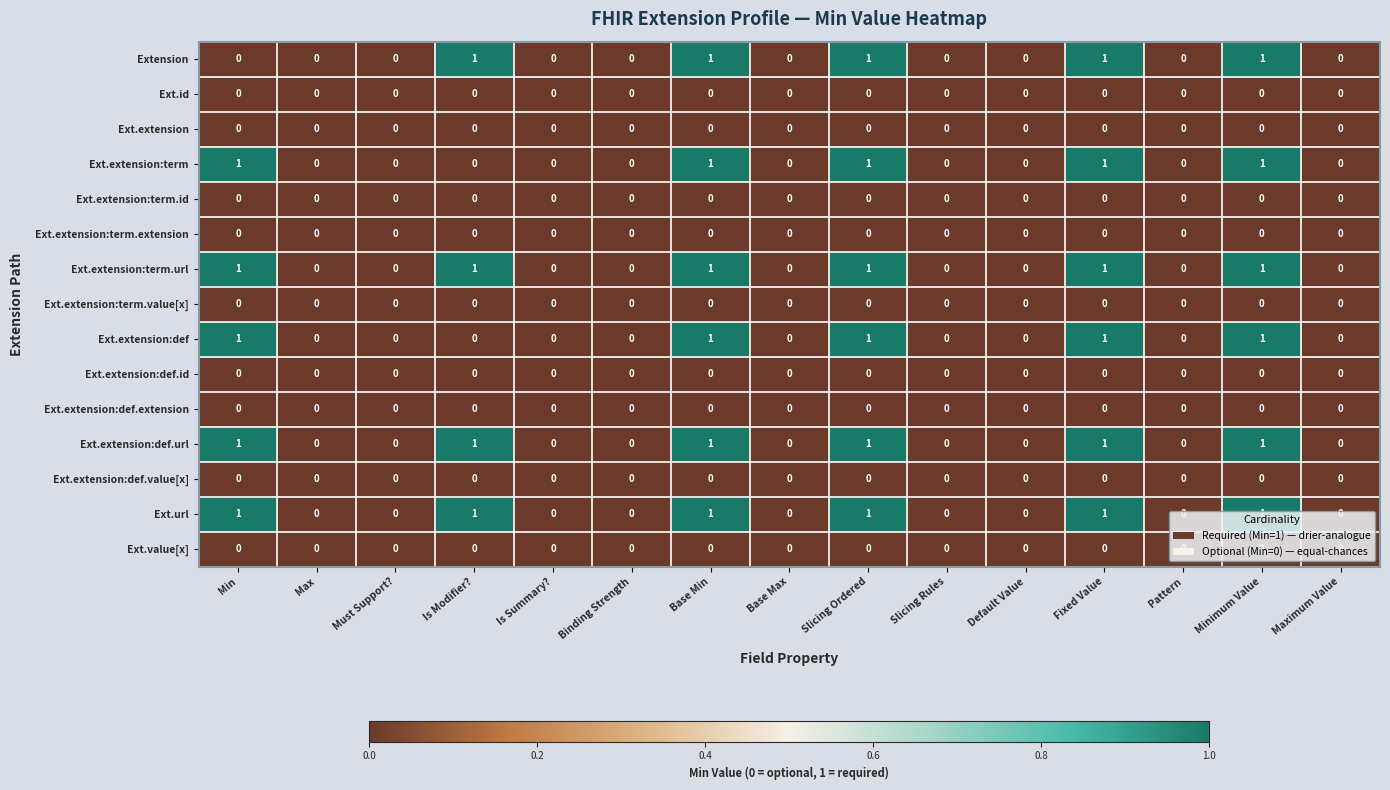

What is the sum of all Extension values?

5